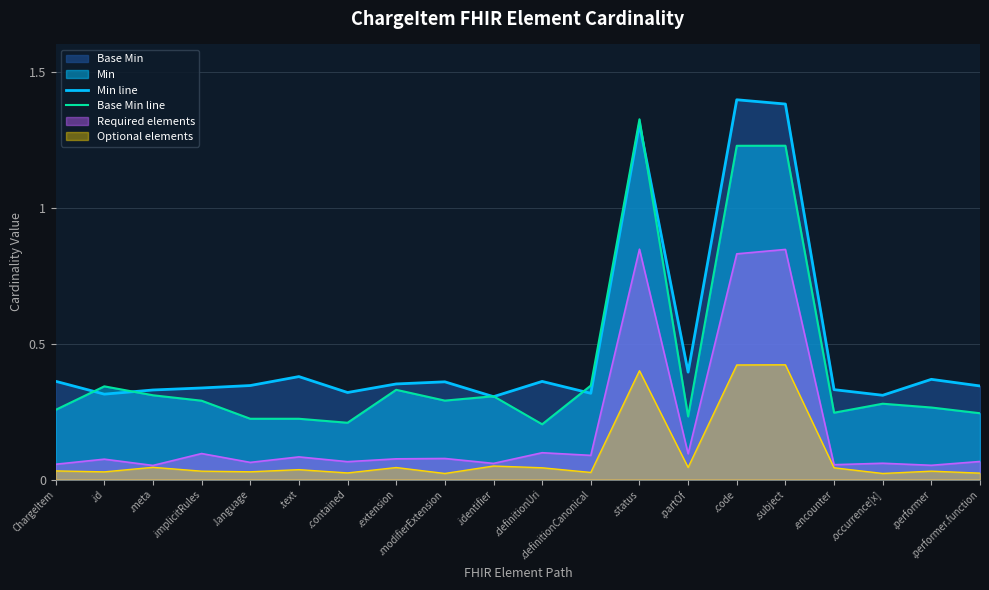

List the series in order of their peak value, highest first.

Min line, Base Min line, Required elements, Optional elements